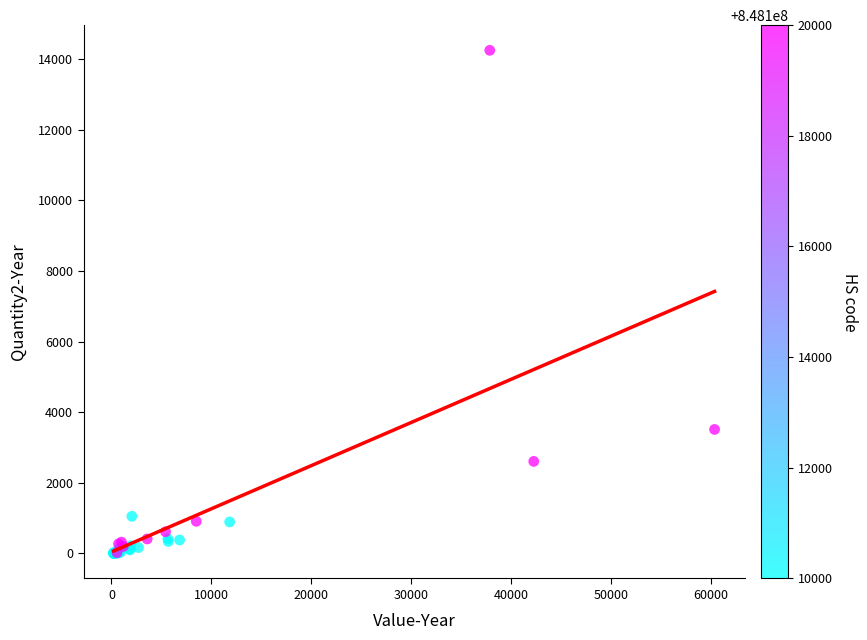

What Y value in the scatter plot is closest to 7127?

3512